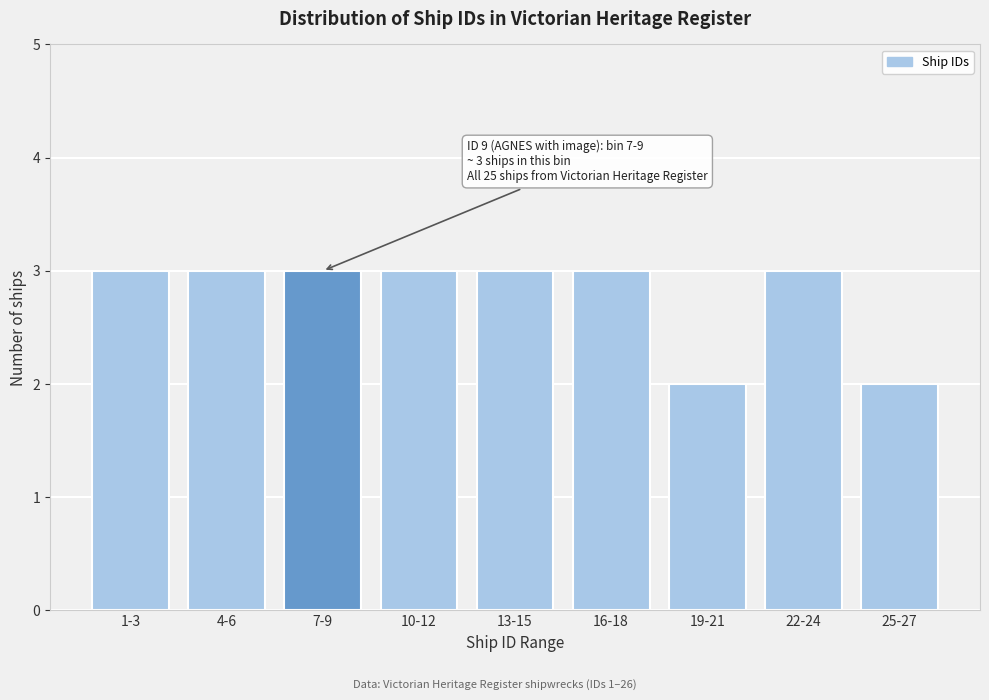

Reading left to right, list all the values displayed in this chart.

3	3	3	3	3	3	2	3	2